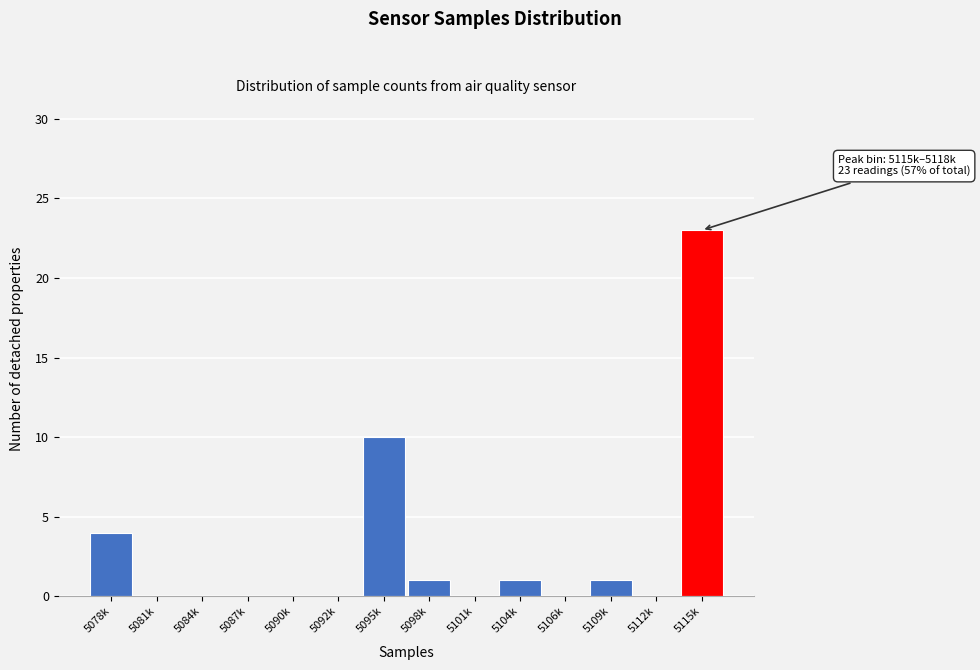

Reading right to left, what are all the values shown in this chart?

5115k=23	5112k=0	5109k=1	5106k=0	5104k=1	5101k=0	5098k=1	5095k=10	5092k=0	5090k=0	5087k=0	5084k=0	5081k=0	5078k=4